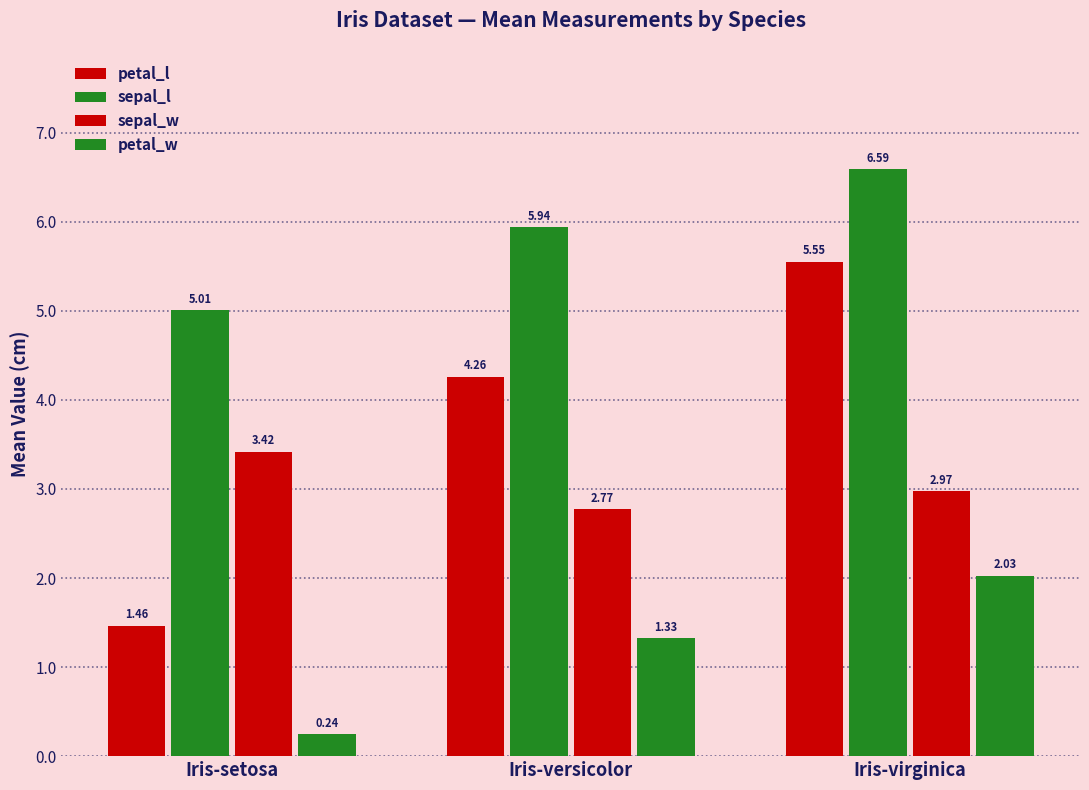

The value of petal_l at Iris-setosa is 1.5. True or false?

True